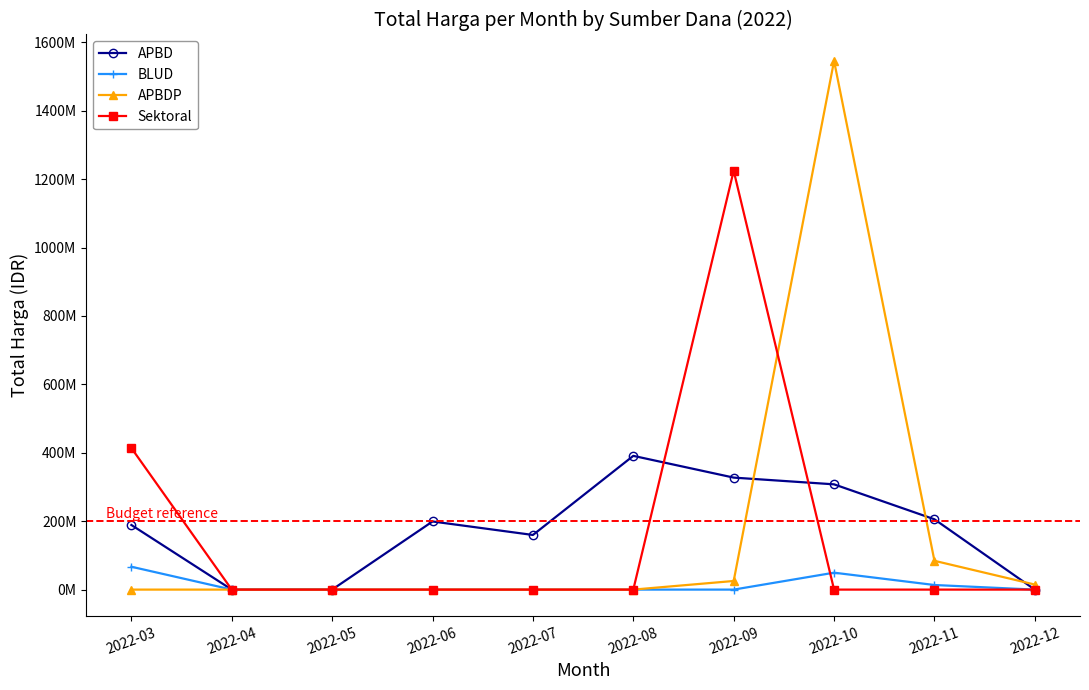

True or false: BLUD has more than 0 interior local peaks.

True